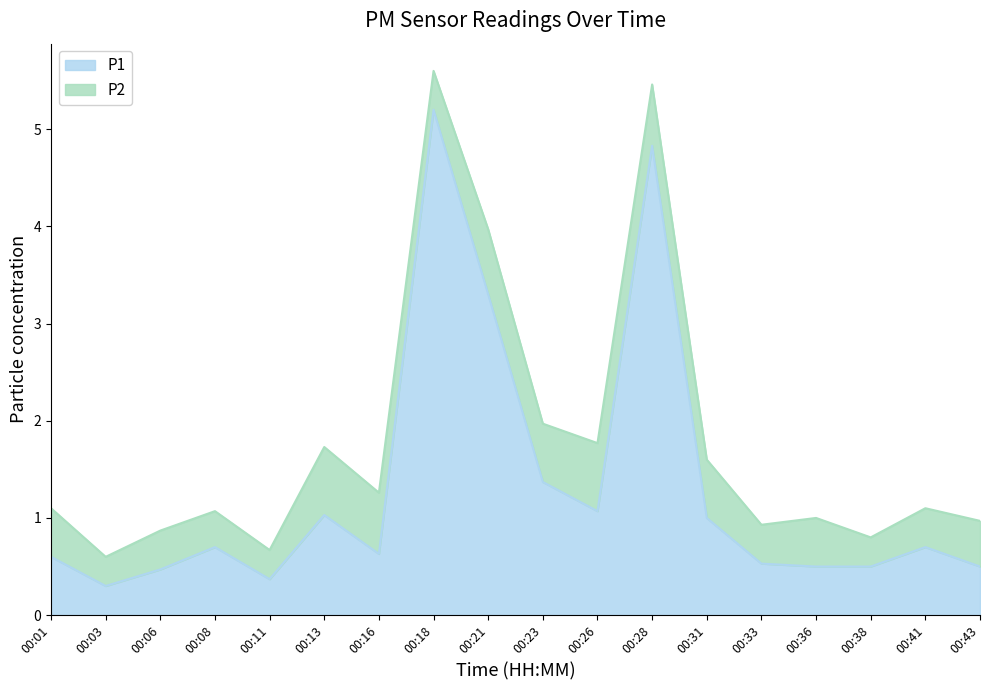

What is the average value?

1.3